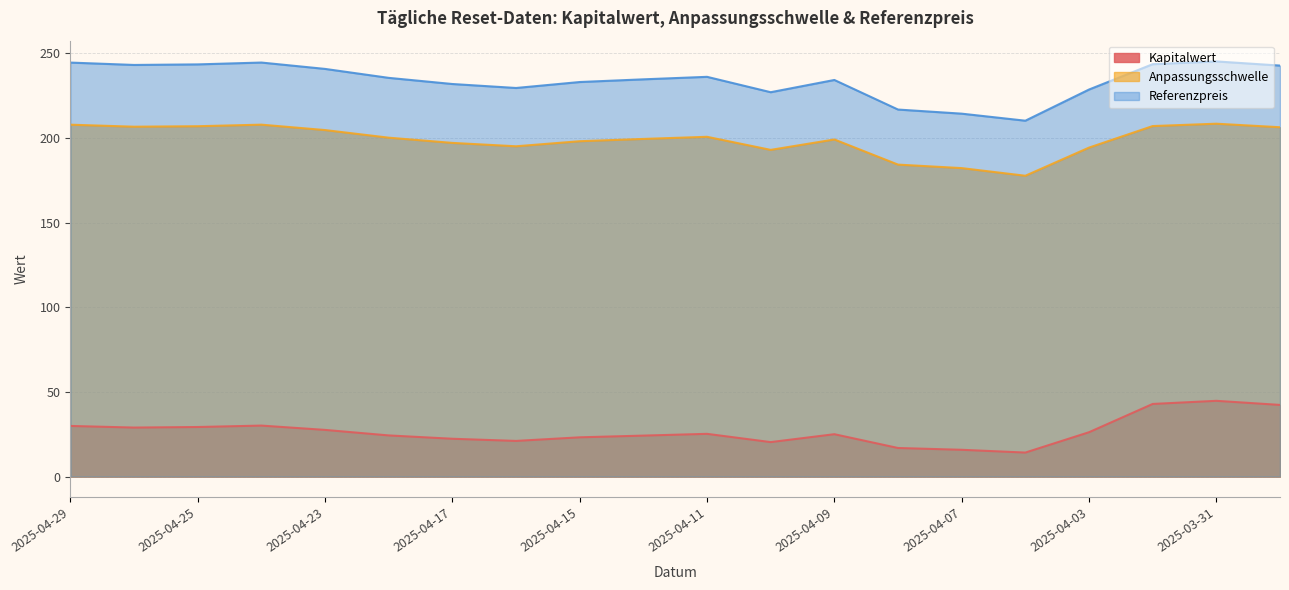

What is the value of the Referenzpreis point at the 18th from the left?

243.7